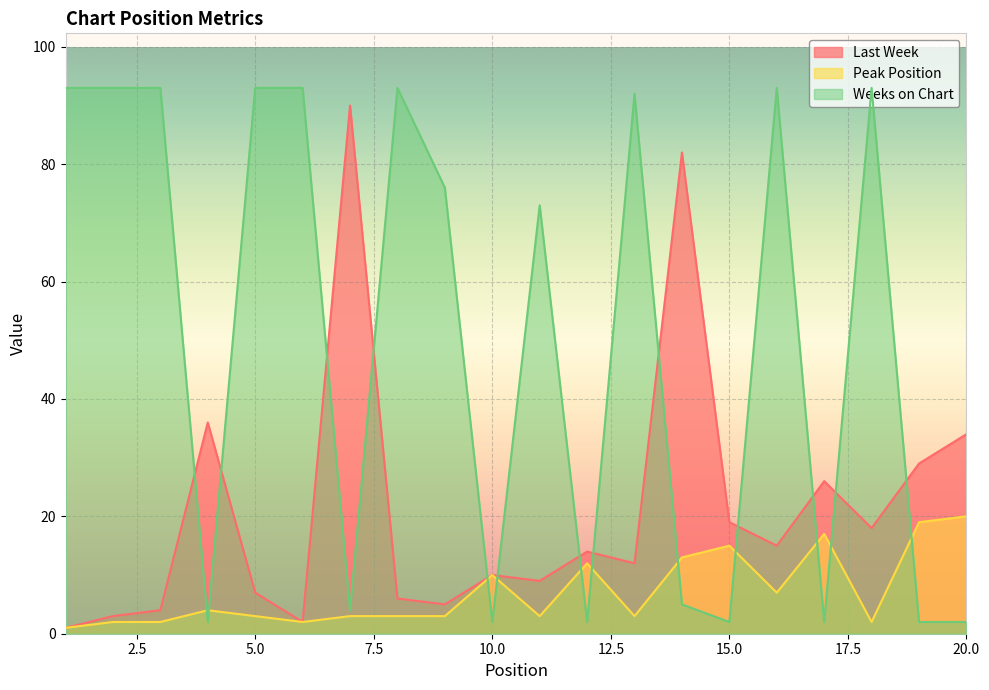

What are all the series names shown in the legend?

Last Week, Peak Position, Weeks on Chart